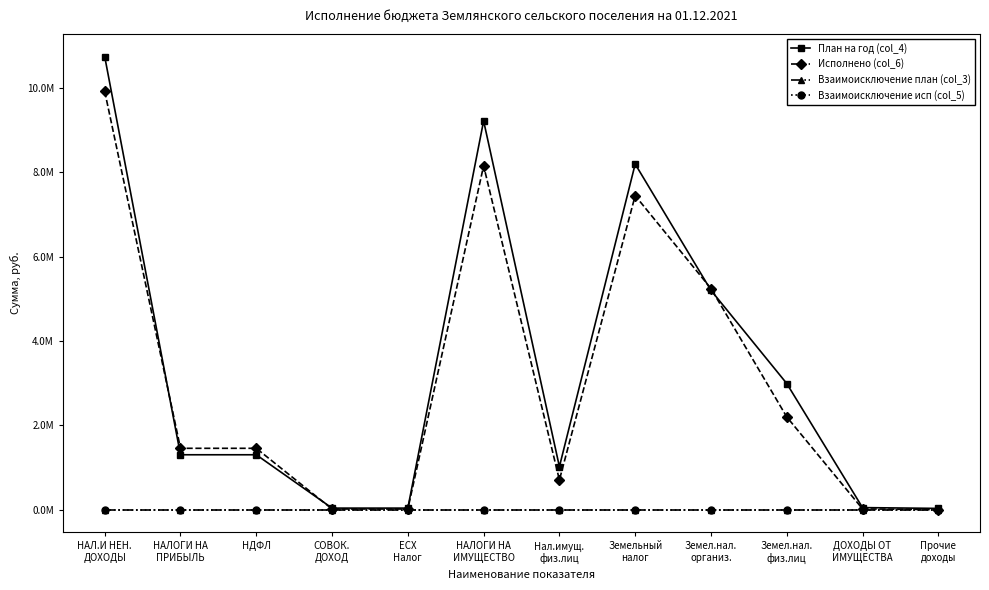

Rank the categories by План на год (col_4) value from lowest to highest.

Прочие
доходы, СОВОК.
ДОХОД, ЕСХ
Налог, ДОХОДЫ ОТ
ИМУЩЕСТВА, Нал.имущ.
физ.лиц, НАЛОГИ НА
ПРИБЫЛЬ, НДФЛ, Земел.нал.
физ.лиц, Земел.нал.
организ., Земельный
налог, НАЛОГИ НА
ИМУЩЕСТВО, НАЛ.И НЕН.
ДОХОДЫ